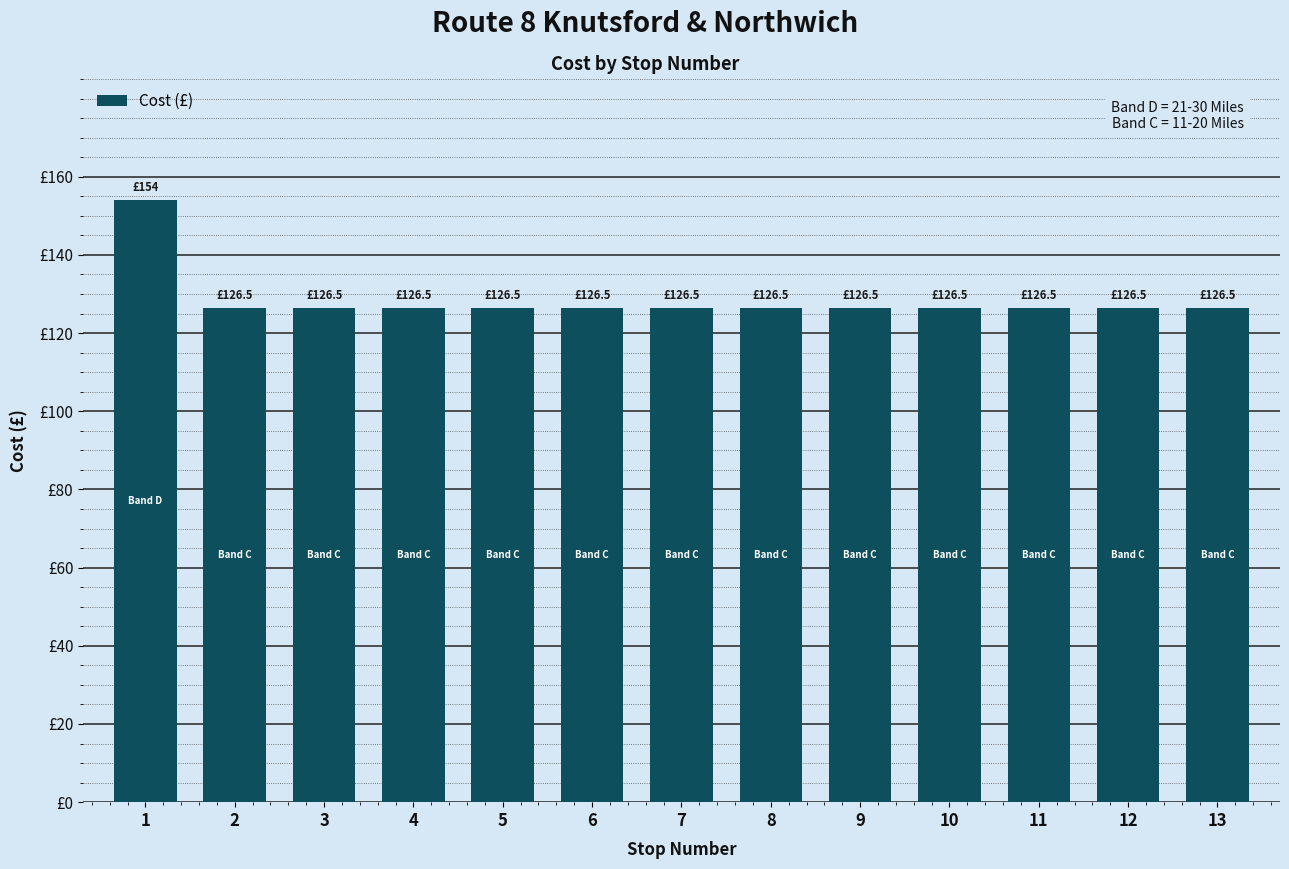

True or false: the data shows 126.5 at 13.

True